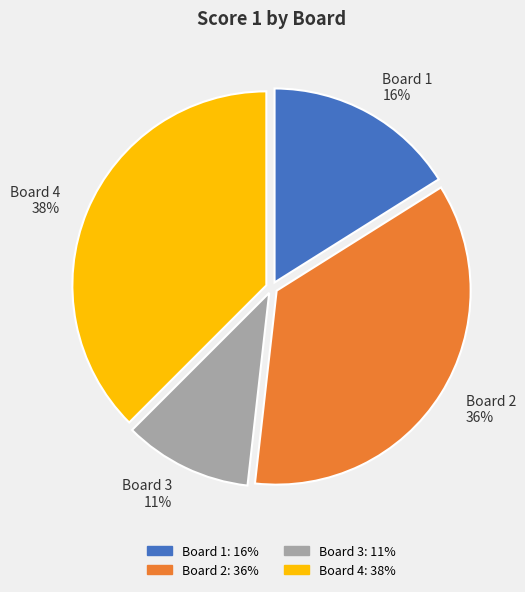

True or false: Board 2 accounts for 23% of the total.

False